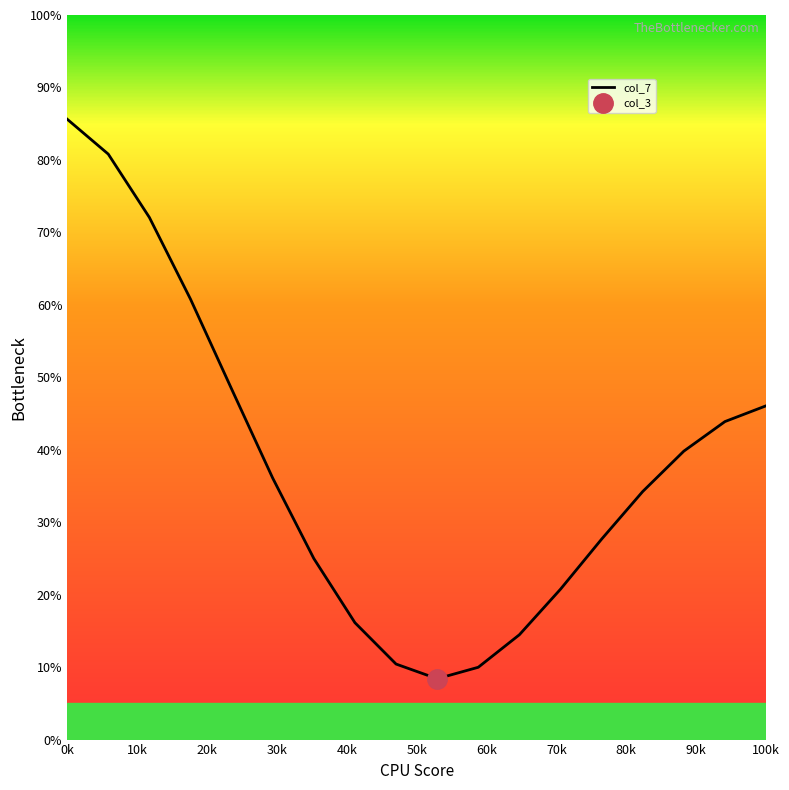

How many points are lower than both their immediate neighbors (excluding endpoints)?

1